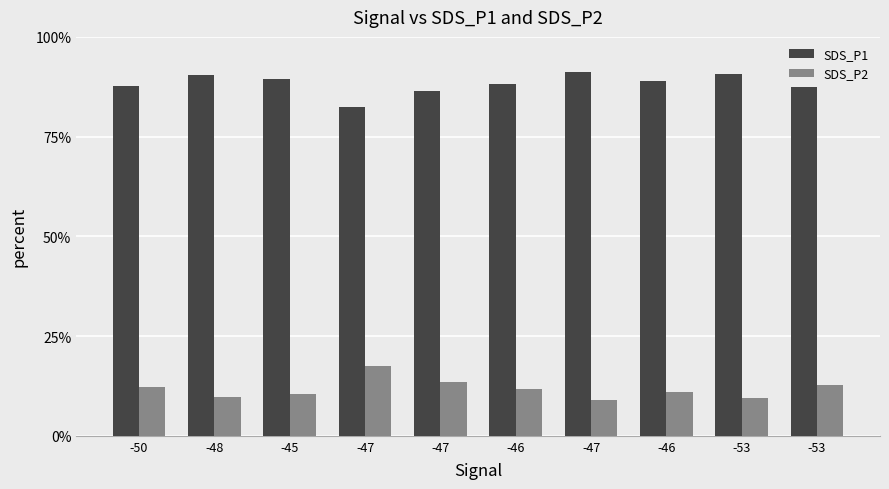

What is the difference between the highest and lowest values at -47?

0.7